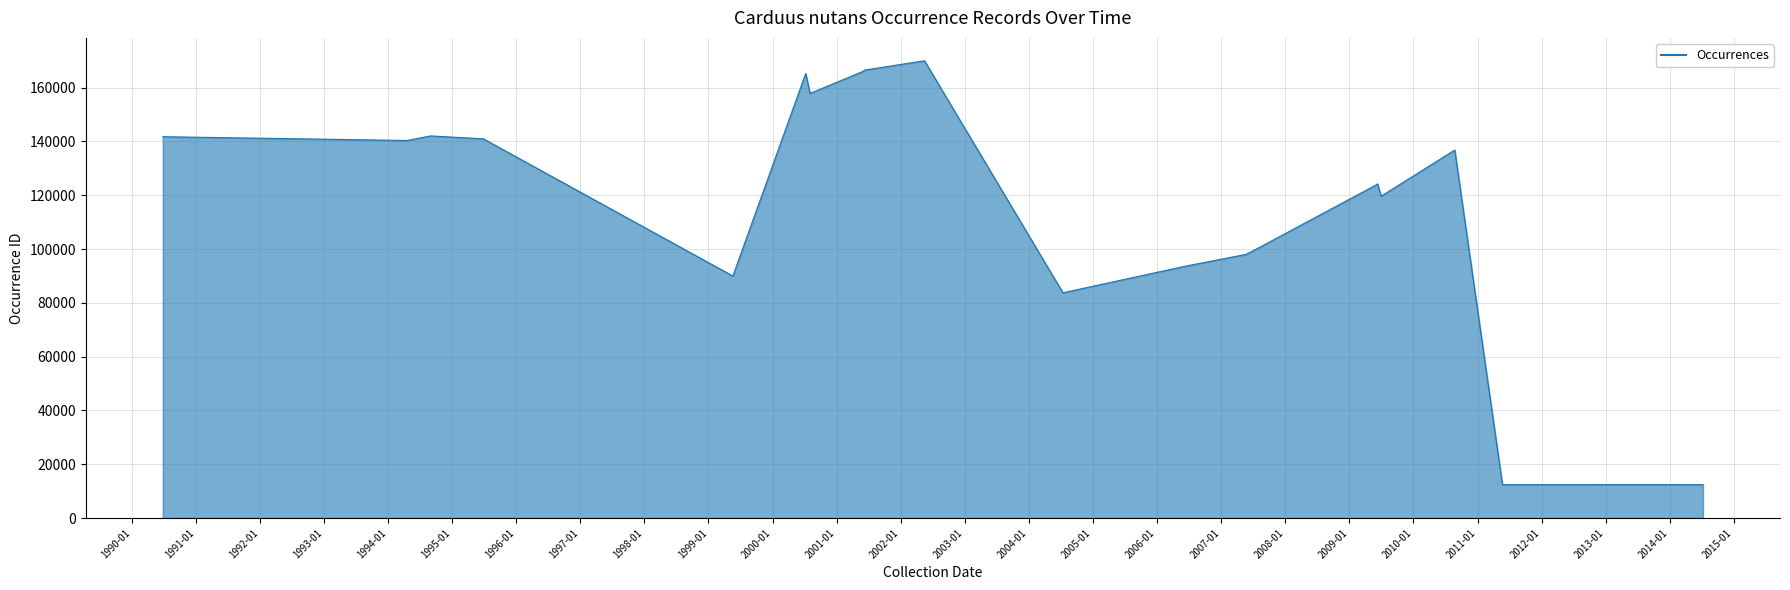

What is the difference between the maximum and minimum values?

157577